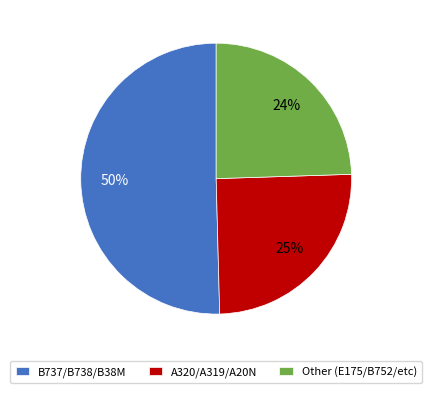

Is there a majority slice in this chart?

Yes